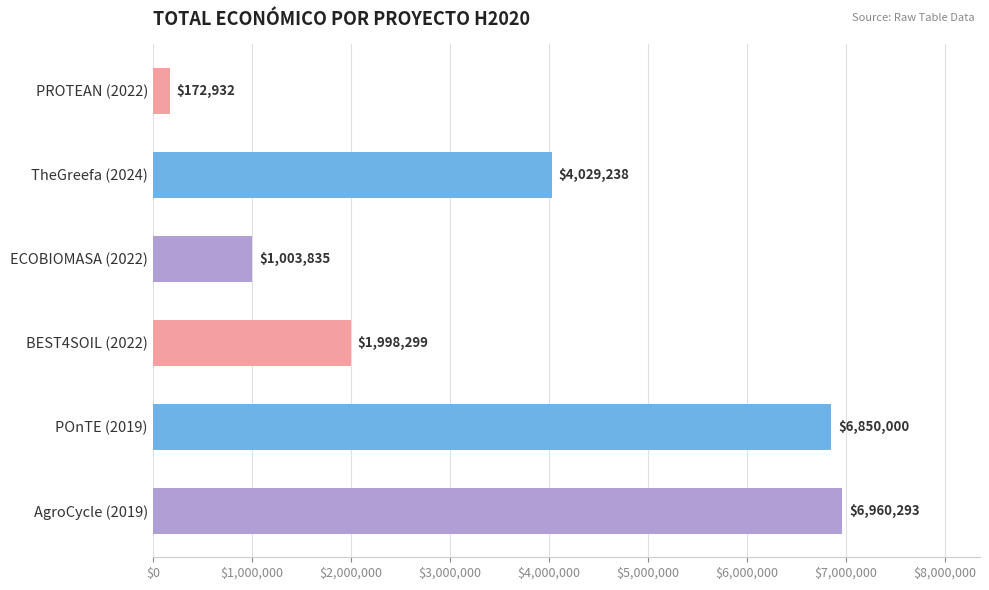

Between PROTEAN (2022) and TheGreefa (2024), which is larger?

TheGreefa (2024)